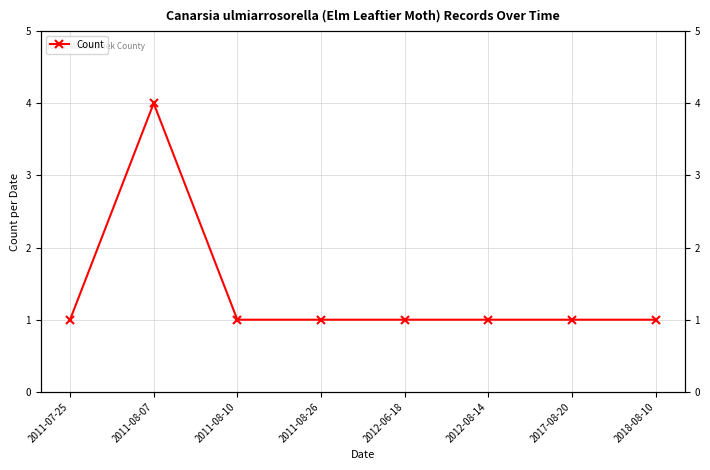

How many interior local peaks (higher than both neighbors) does the data have?

1